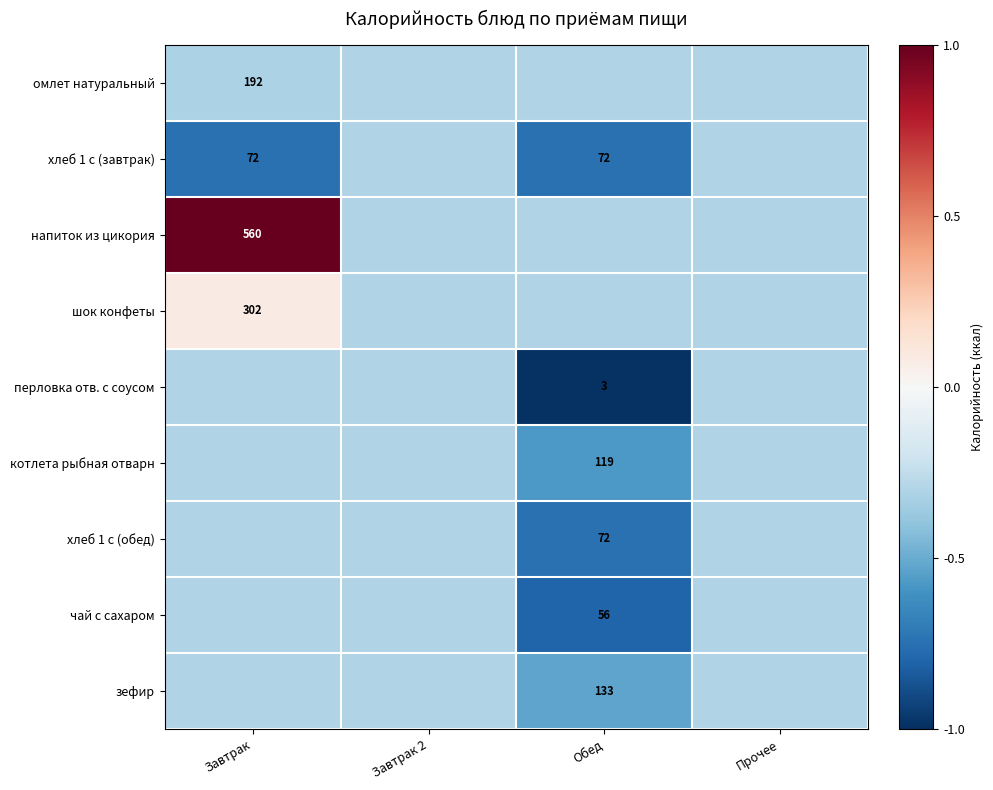

The хлеб 1 с (завтрак) series shows -0.3 at Завтрак. True or false?

False